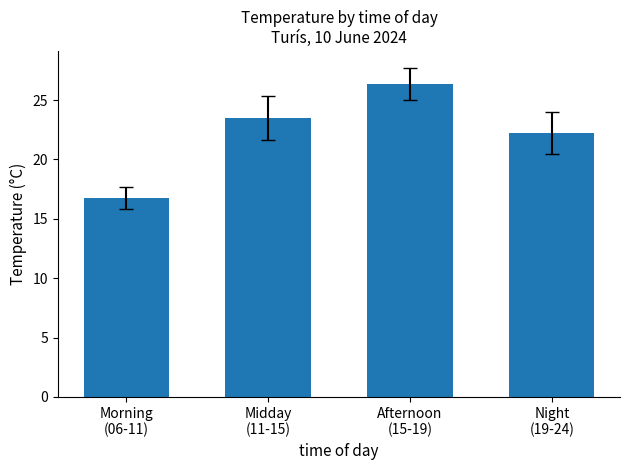

What is the sum of all values?

88.8